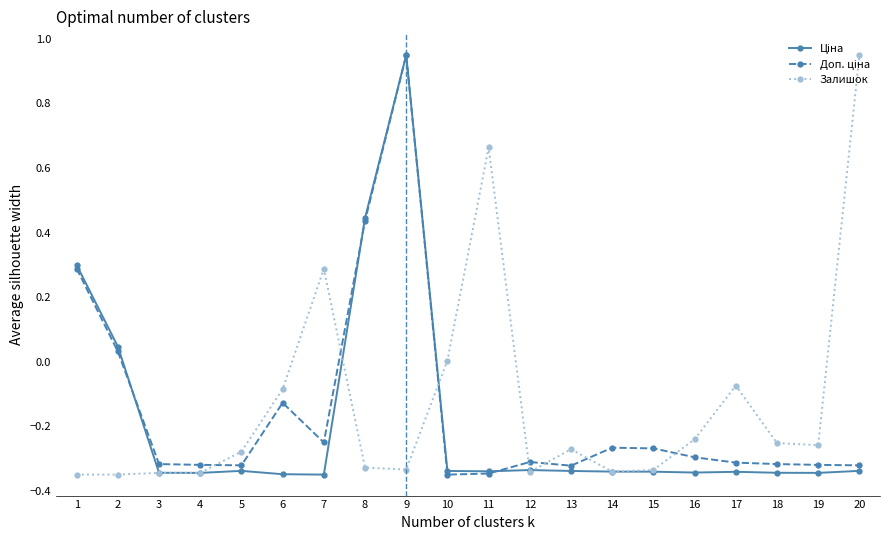

True or false: Залишок has more than 2 interior local peaks.

True